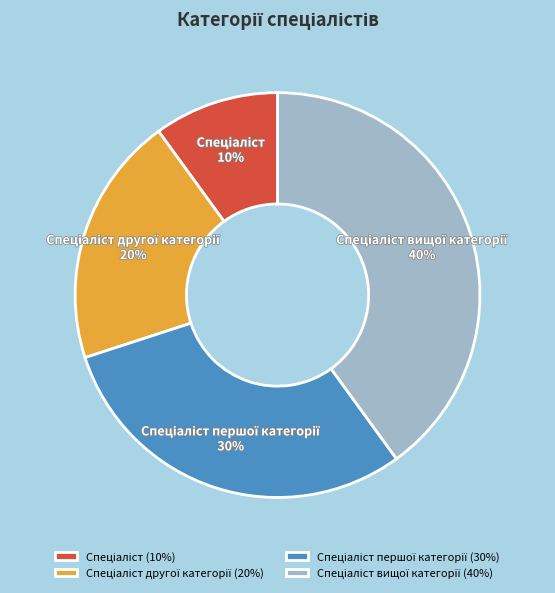

Does any single category account for the majority?

No